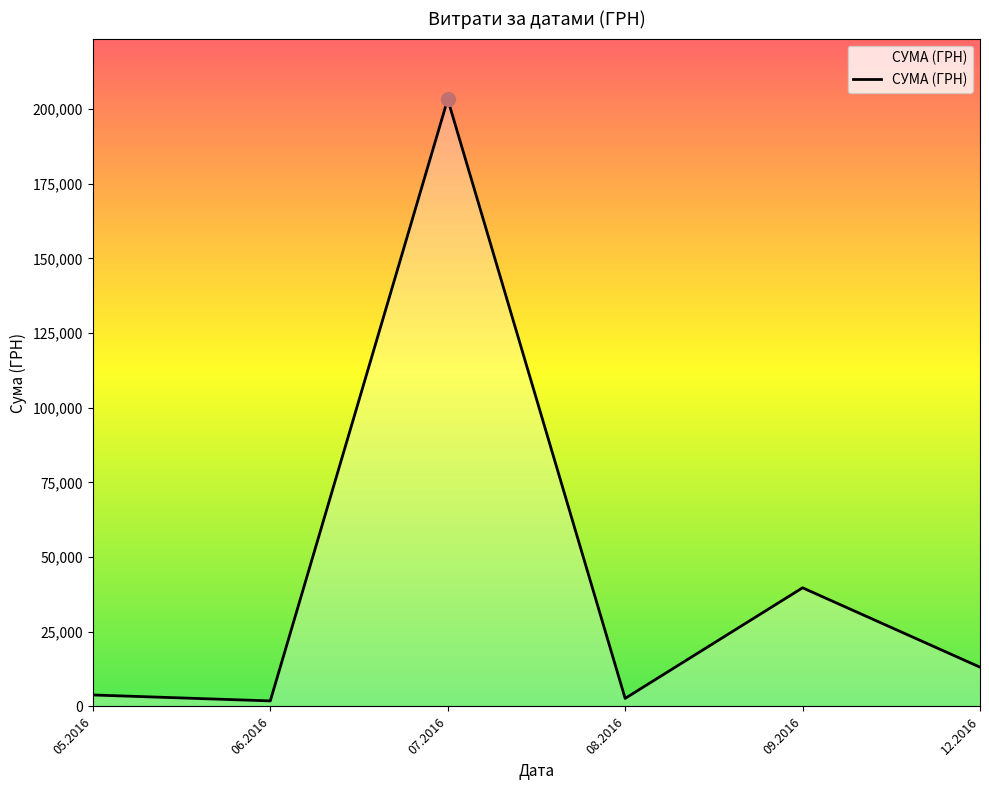

Count the number of categories in the chart.

6